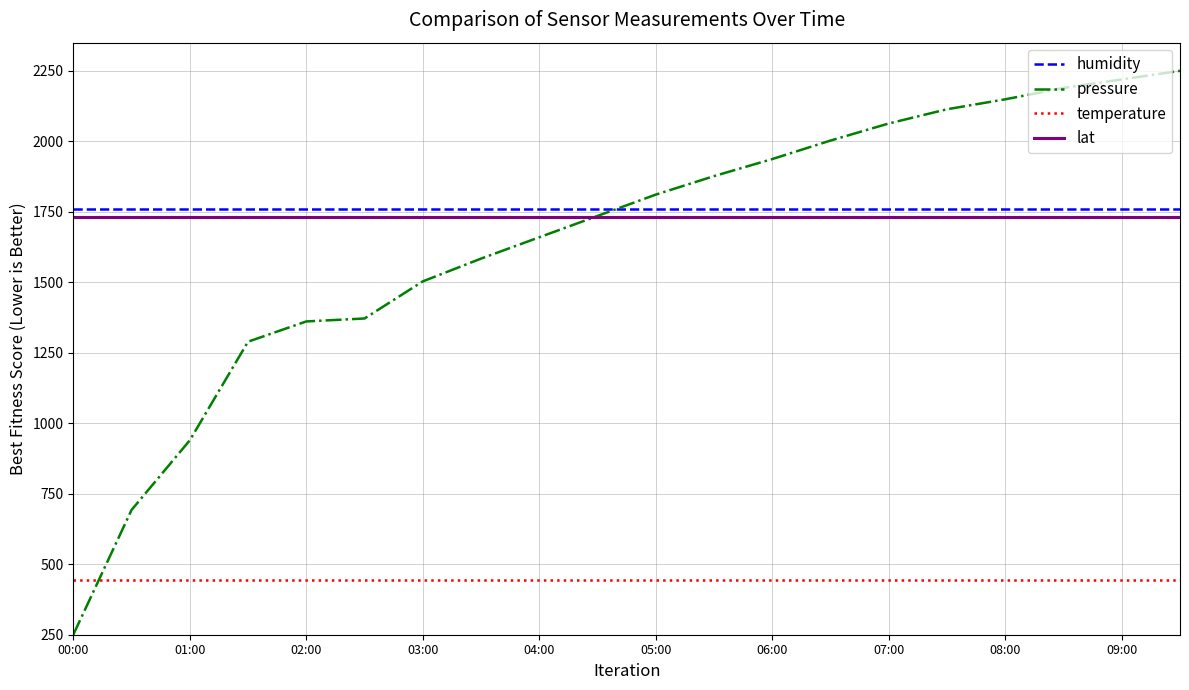

What is the maximum value shown in the chart?

2250.0